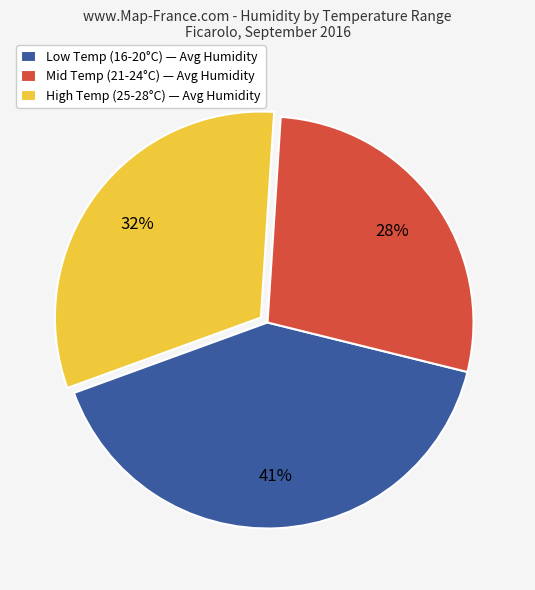

Approximately how many times larger is the value at Mid Temp (21-24°C) — Avg Humidity compared to Low Temp (16-20°C) — Avg Humidity?

0.7